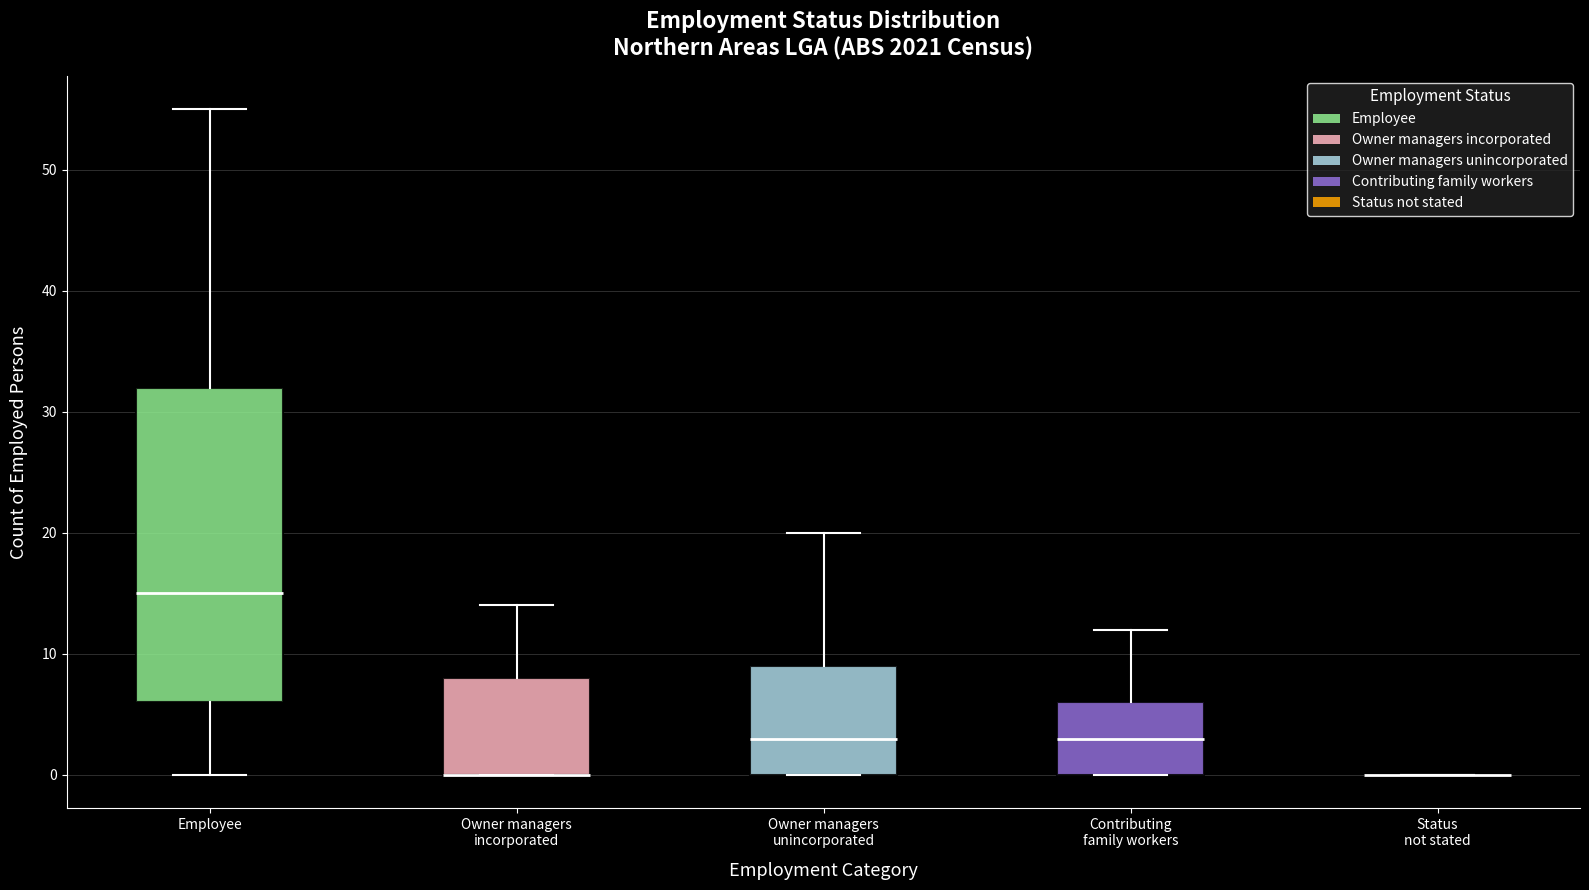

Reading left to right, transcribe this box plot: for each box, give where its median line is, the range the box spans, and where its two whiskers end, as read against the y-axis. The values are not printed on the chart, so give them approximately, as read against the axis.

Employee: median 15, box 6 to 32, whiskers 0 to 55
Owner managers incorporated: median 0 (drawn on the box's lower edge), box 0 to 8, whiskers 0 to 14
Owner managers unincorporated: median 3, box 0 to 9, whiskers 0 to 20
Contributing family workers: median 3, box 0 to 6, whiskers 0 to 12
Status not stated: box collapsed to a line at 0, whiskers 0 to 0